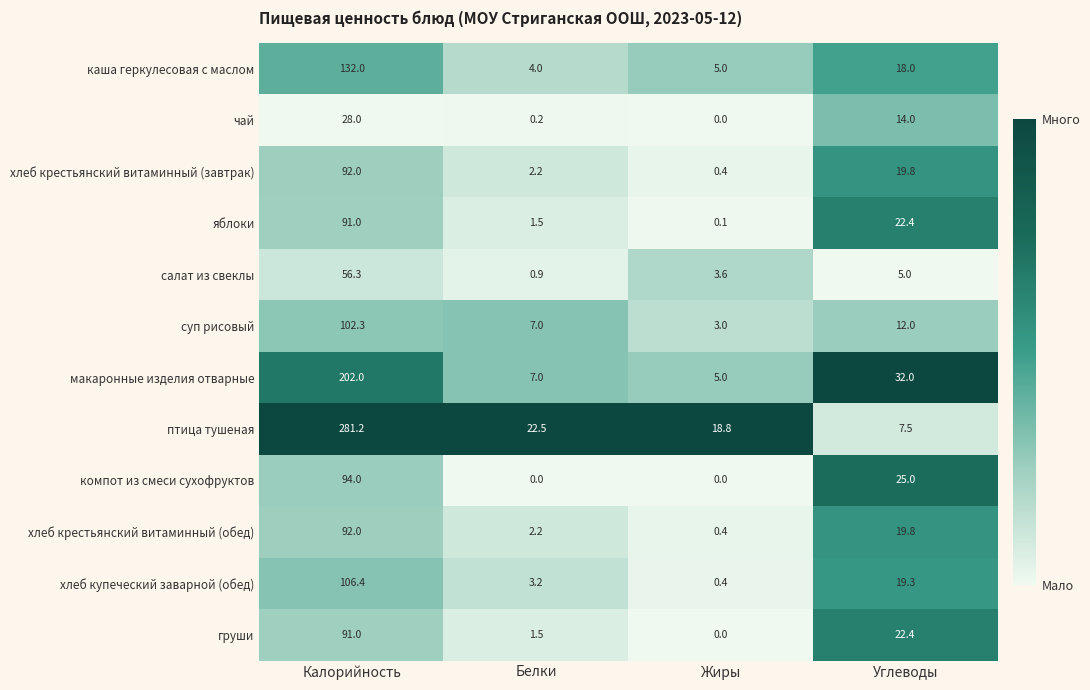

What is the difference between the highest and lowest values at Жиры?

18.8